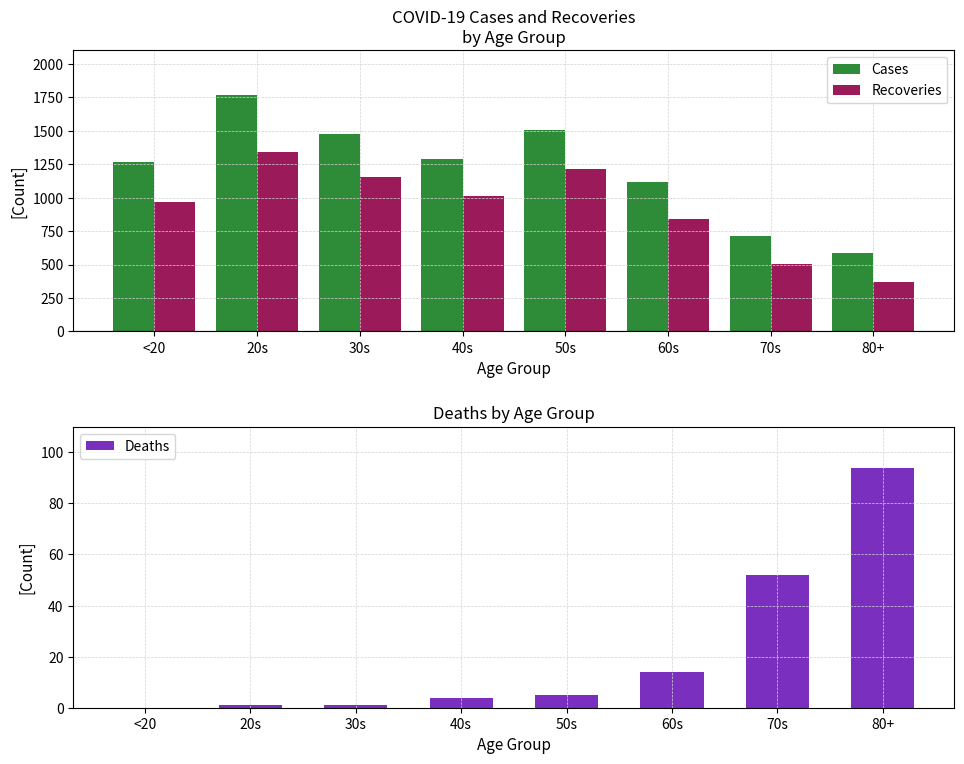

At how many categories does at least one series exceed 411?

8